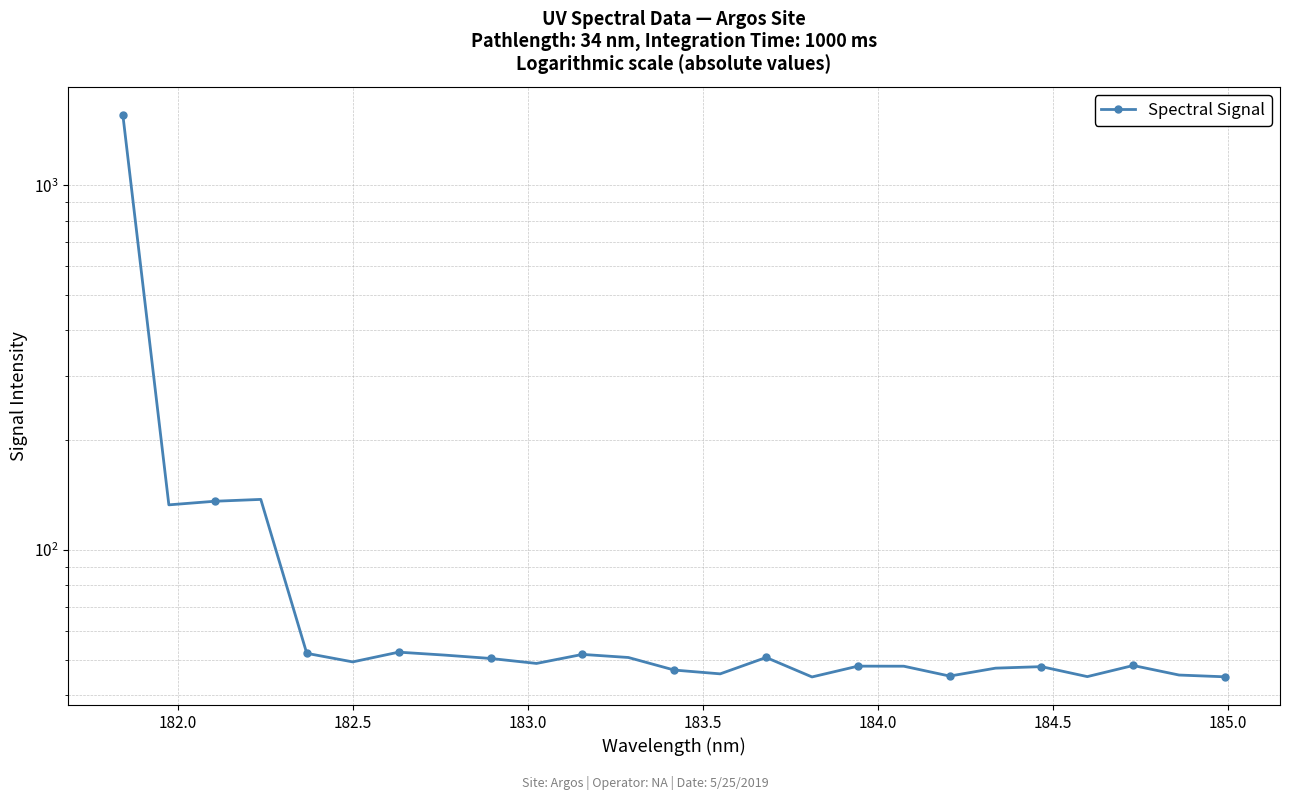

The chart shows a value of 76.4 at 16. True or false?

False